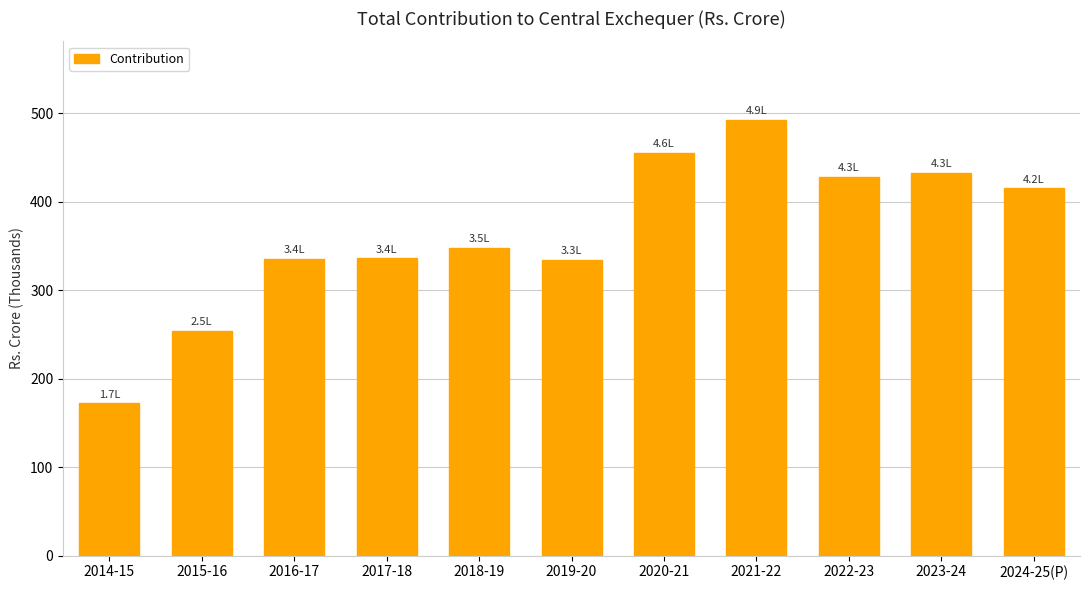

Is it true that the value at 2015-16 is 374738.6?

False